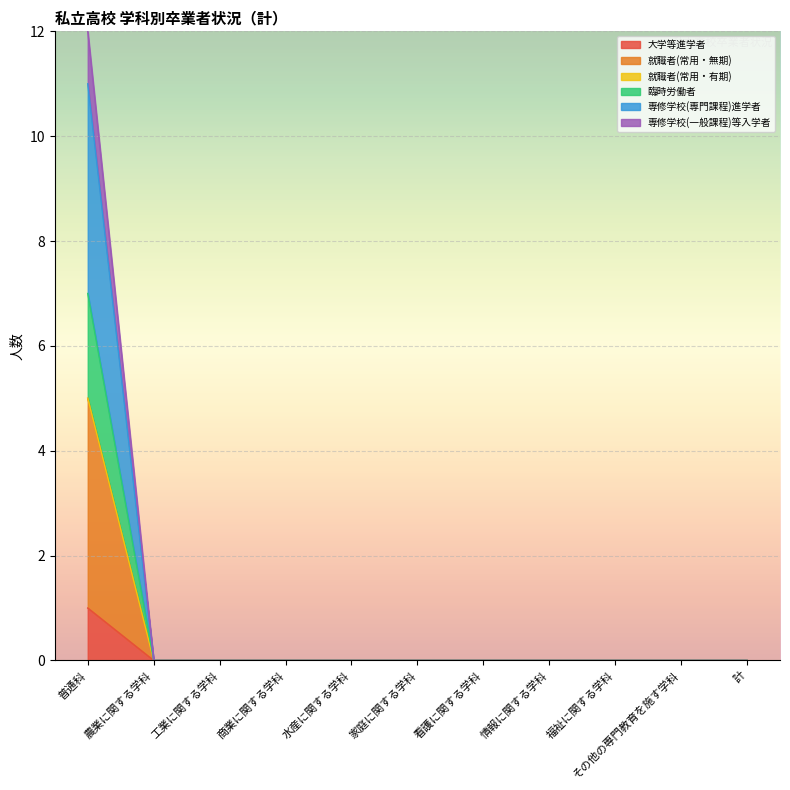

Between 家庭に関する学科 and 普通科, which is larger?

普通科